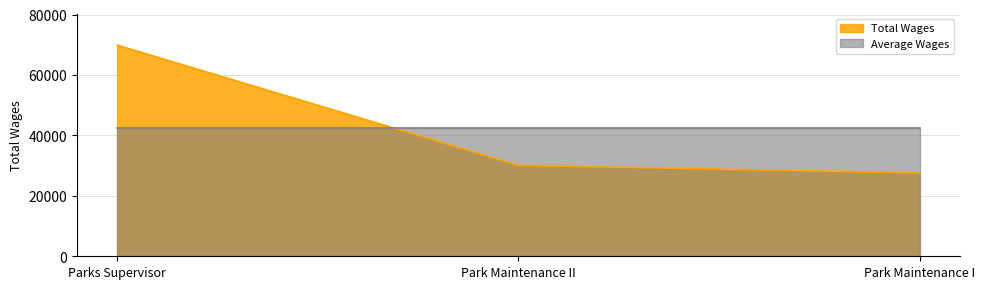

What position from the left is Parks Supervisor?

1